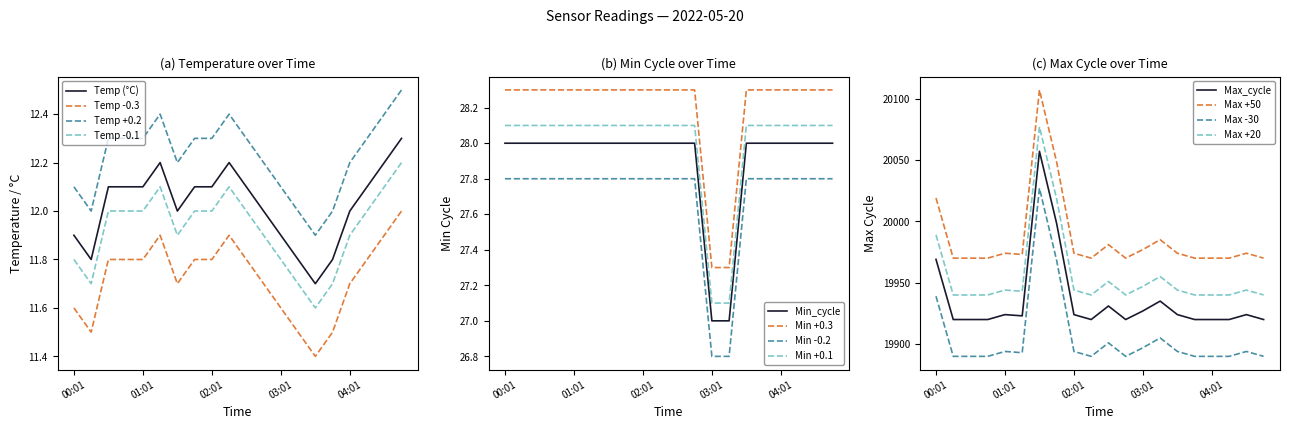

How many data points in Min_cycle are less than 28?

2